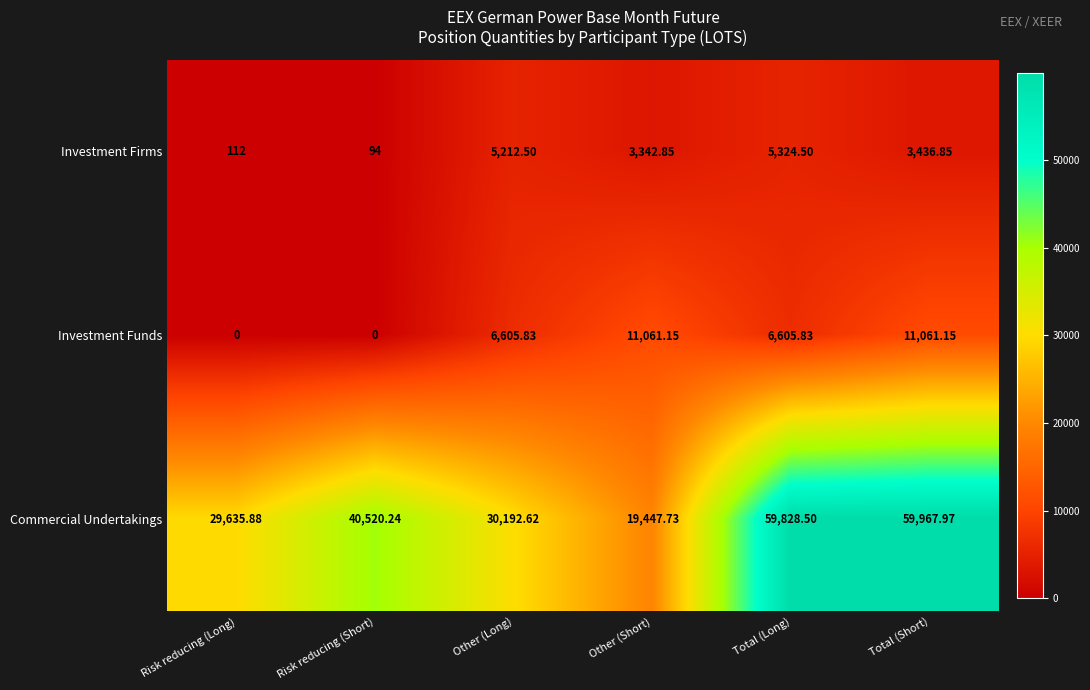

Which series has the largest total across all categories?

Commercial Undertakings